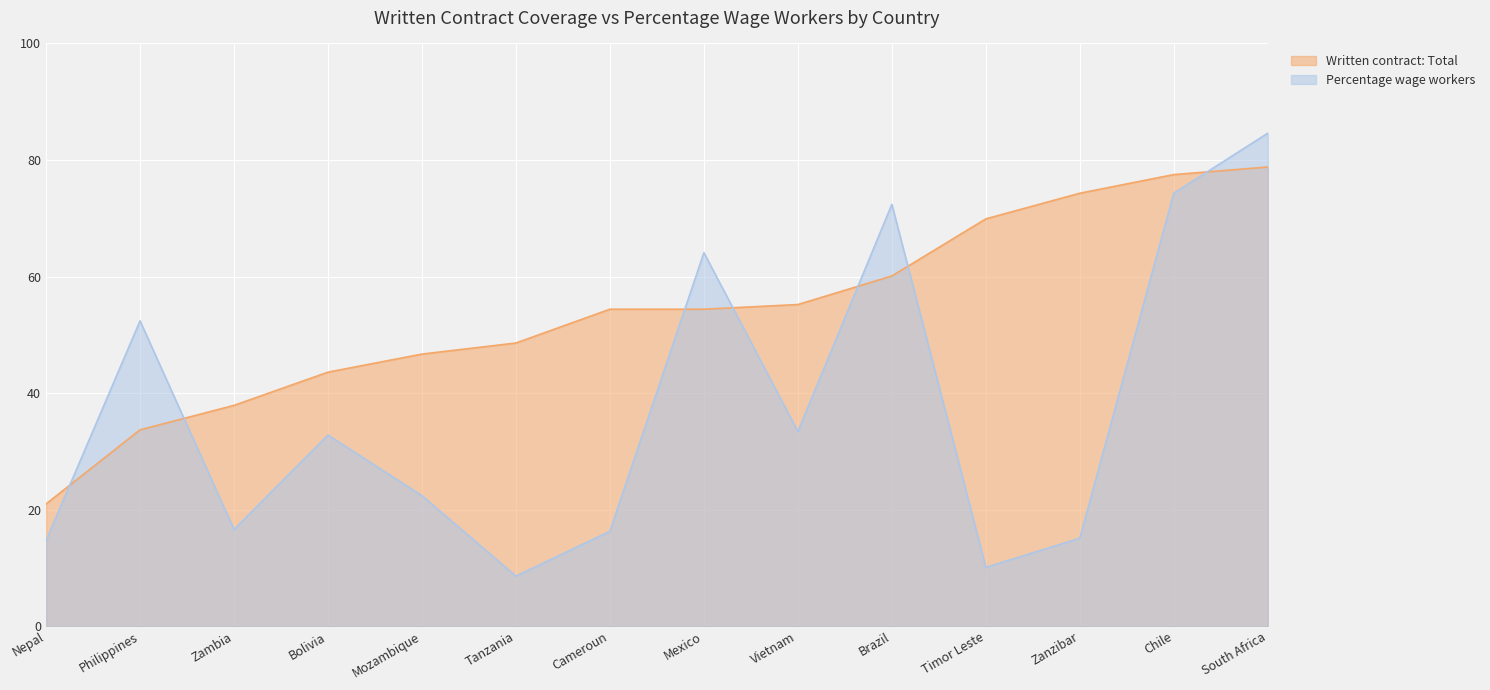

Is the value of Percentage wage workers at Tanzania greater than the value of Written contract: Total at Philippines?

No